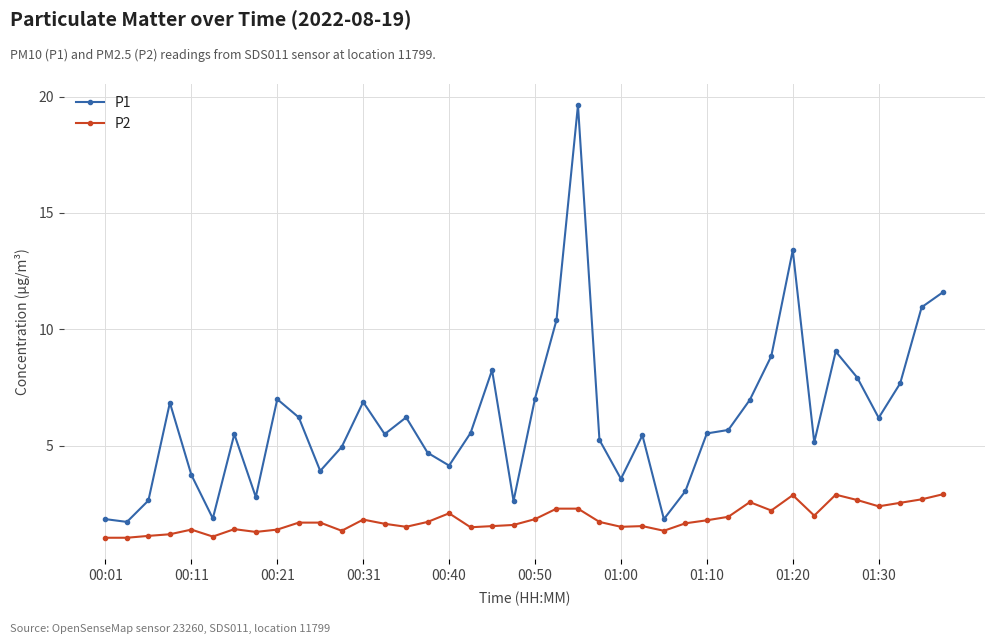

Rank the series by their average value, from lowest to highest.

P2, P1